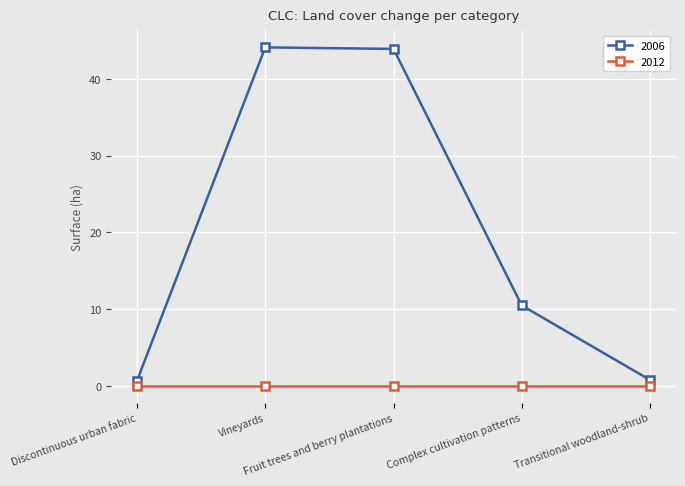

What is the label of the 1st point from the right?

Transitional woodland-shrub